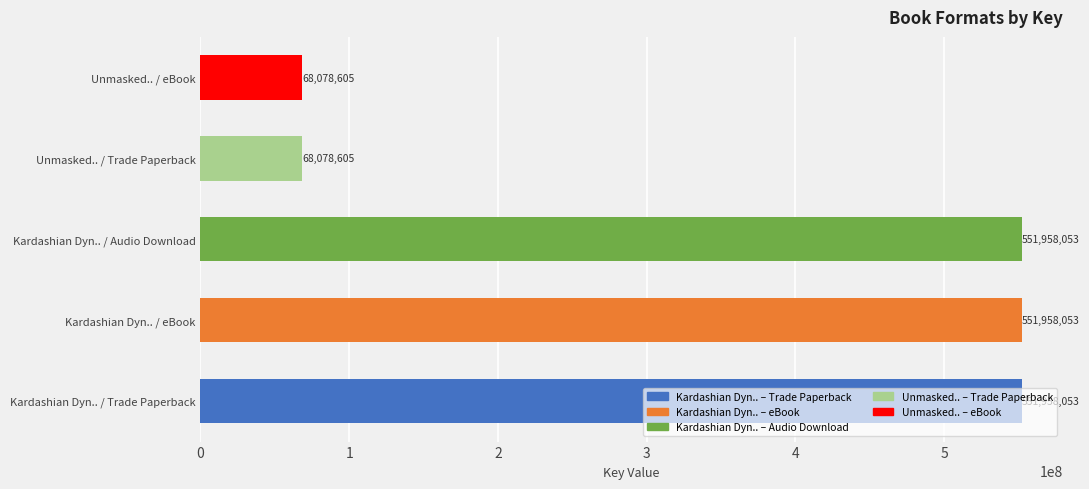

List the labels in order of value, smallest first.

Trade Paperback (2), eBook (2), Trade Paperback, eBook, Audio Download